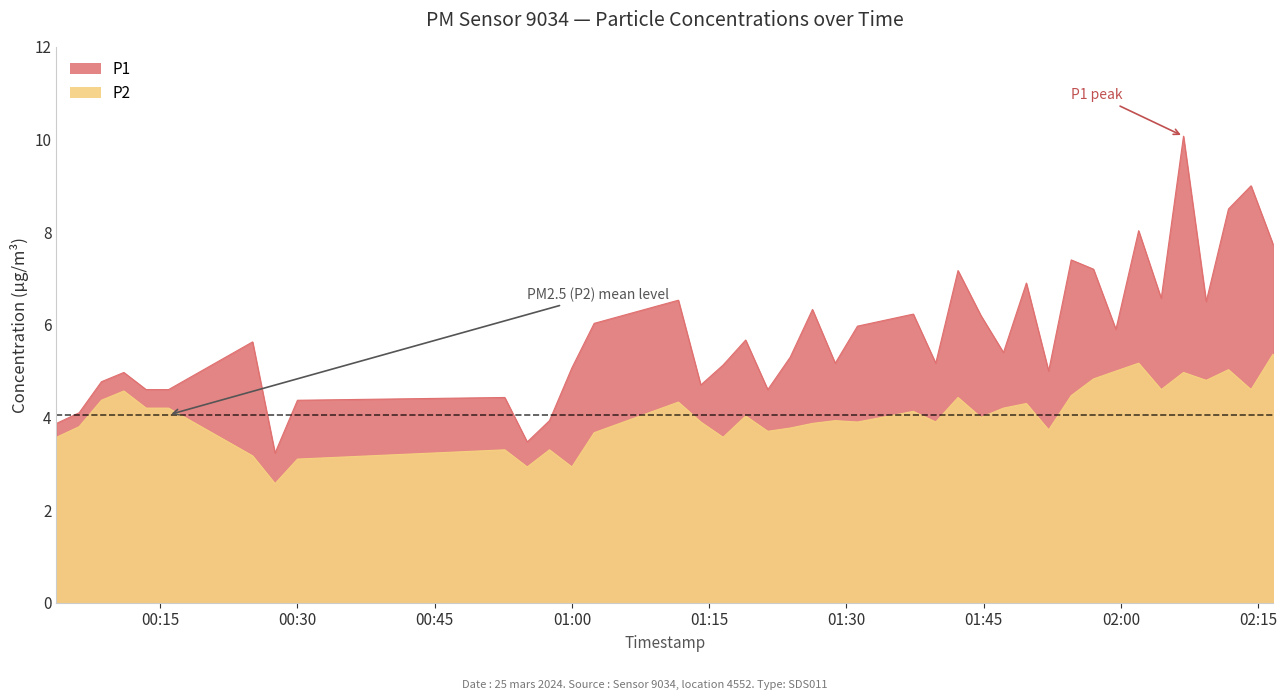

Which category has the lowest value in the P1 series?

2024-03-25T00:27:34